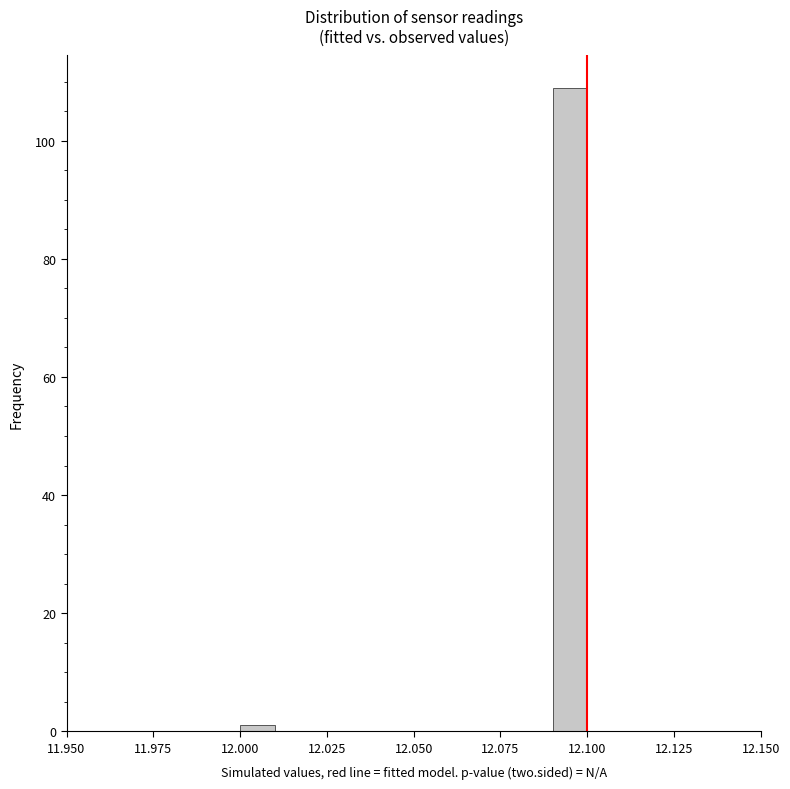

Read against the x-axis, roughly where is the centre of the tallest bar?

12.095